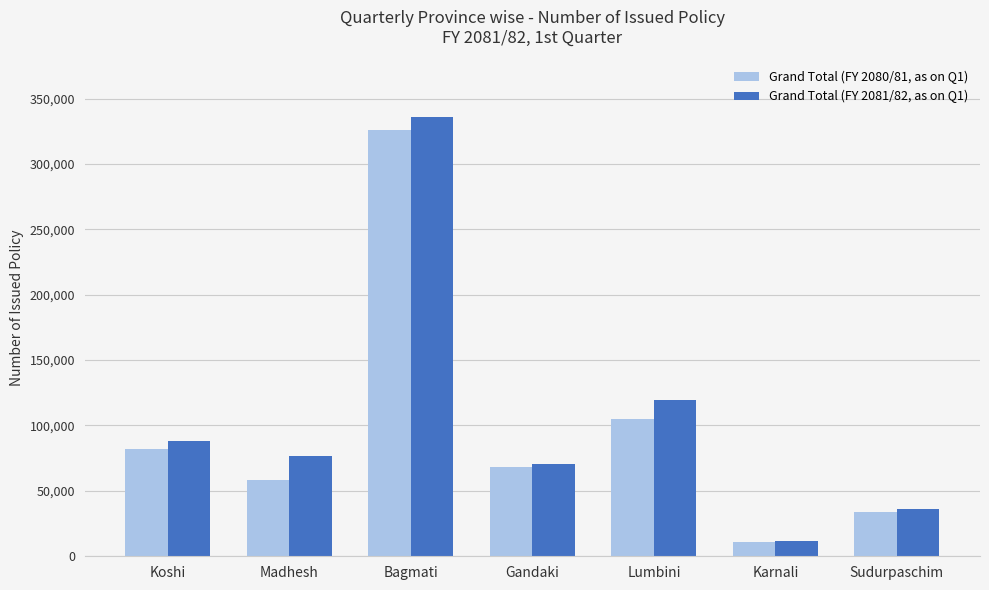

Which series has the widest spread of values?

Grand Total (FY 2081/82, as on Q1)